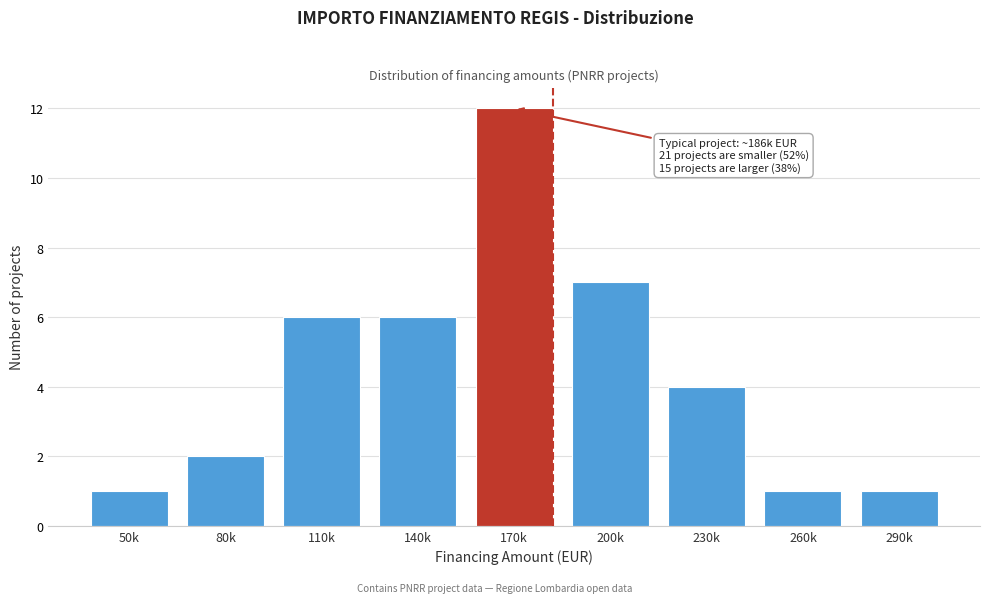

Reading left to right, transcribe all the data shown in this chart.

1	2	6	6	12	7	4	1	1